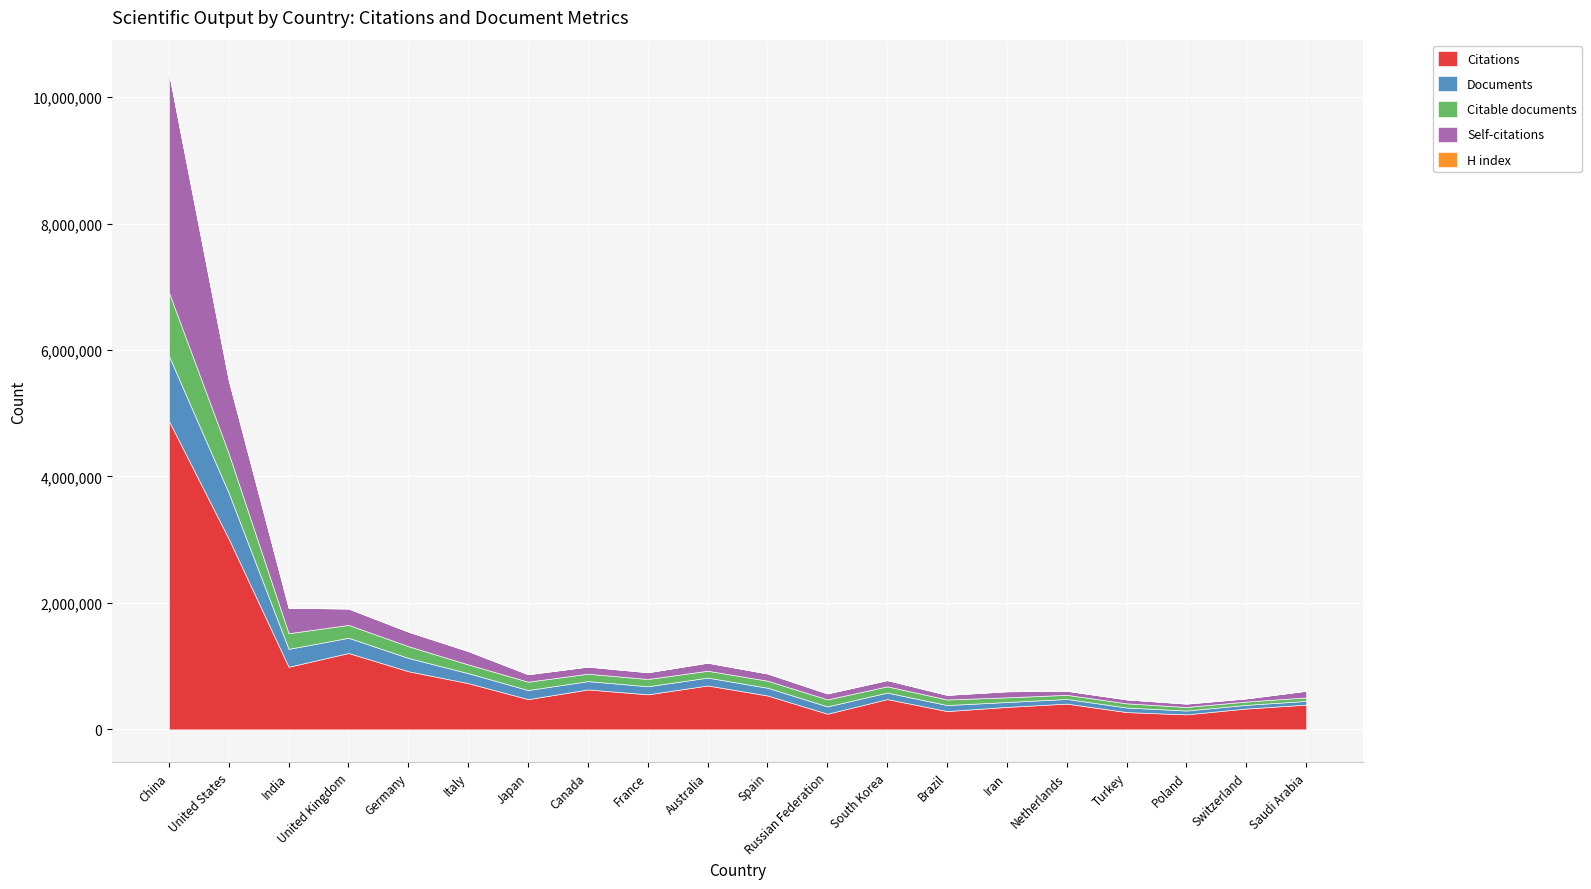

How many categories are shown in the chart?

20